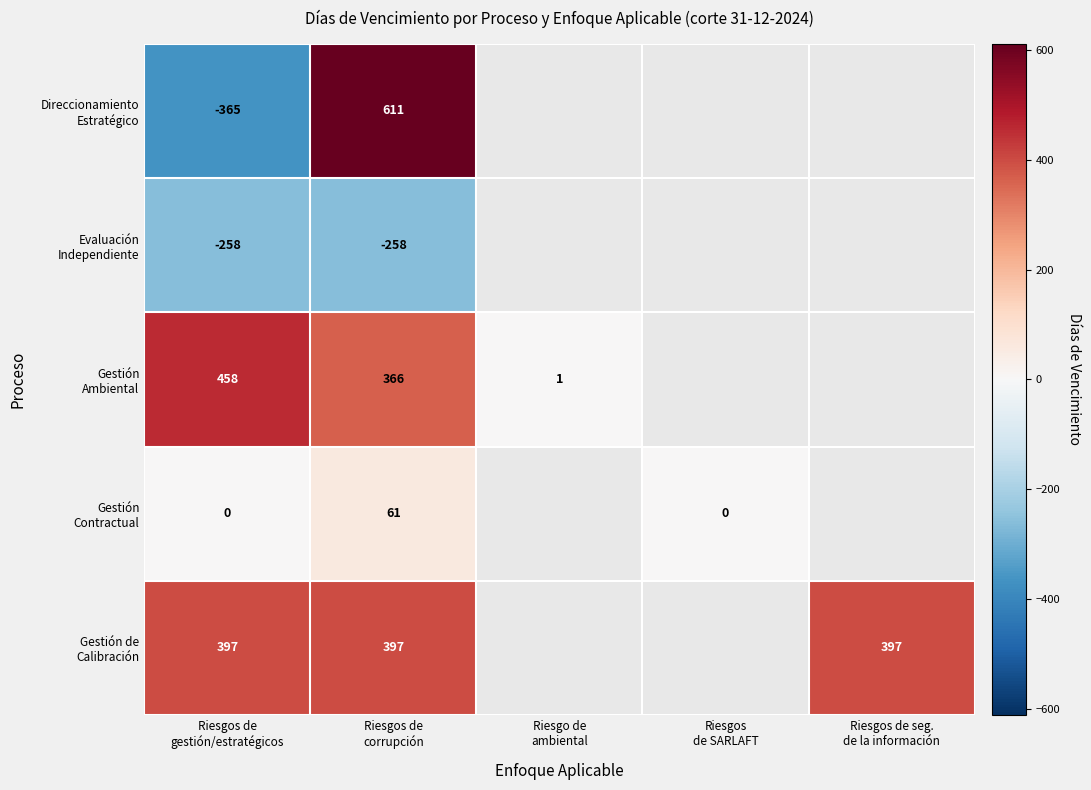

At which category does the chart reach its minimum across all series?

Riesgos de
gestión/estratégicos